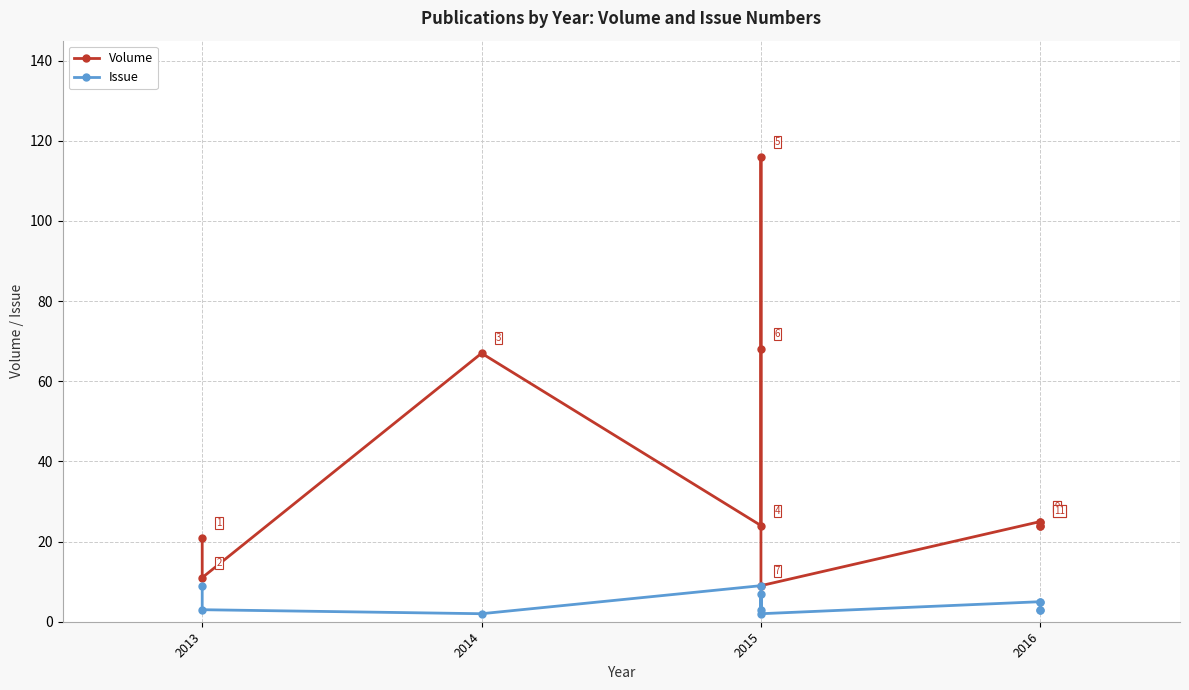

What is the sum of the Issue values at 2013 and 7?

14